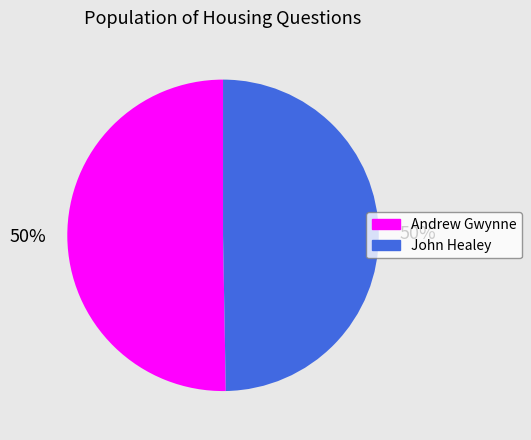

What is the ratio of the value at Andrew Gwynne to the value at John Healey?

1.0